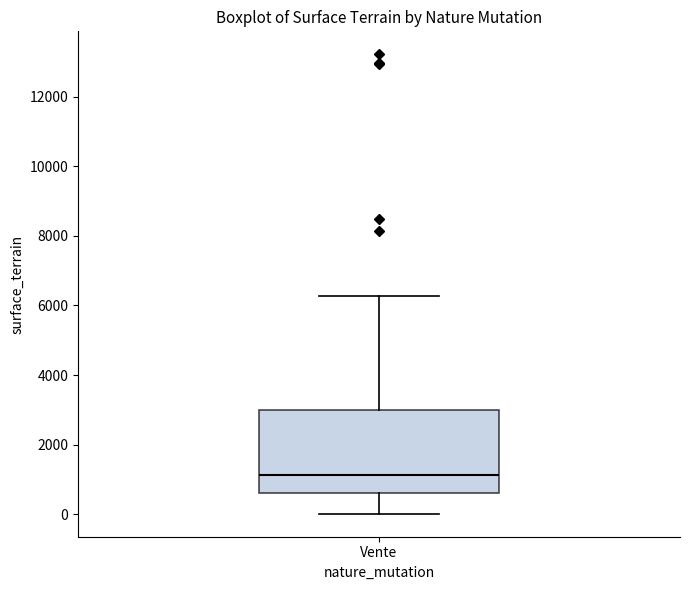

Transcribe this box plot: give where the median line is, the range the box spans, and where the two whiskers end, as read against the y-axis. The values are not printed on the chart, so give them approximately, as read against the axis.

median 1200, box 600 to 3000, whiskers 0 to 6200